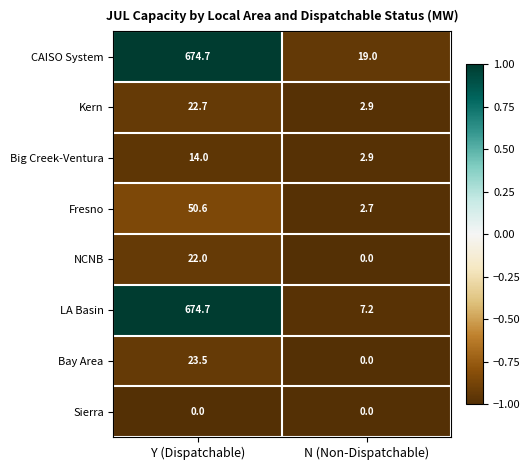

The CAISO System series shows 674.7 at Y (Dispatchable). True or false?

True